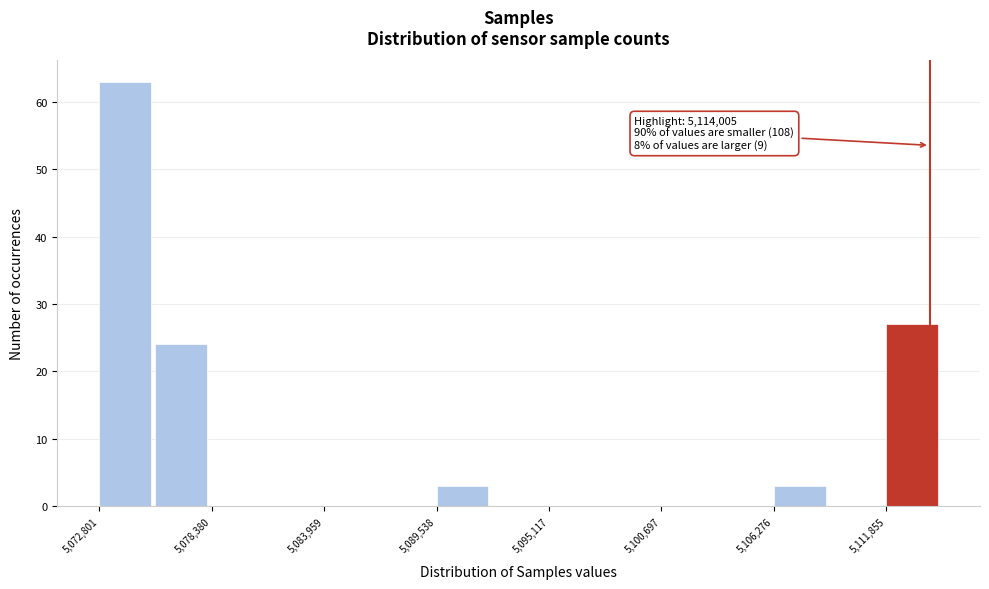

Around what value on the x-axis is the tallest bar? Give the approximate position of its centre, as read against the axis.

5074000